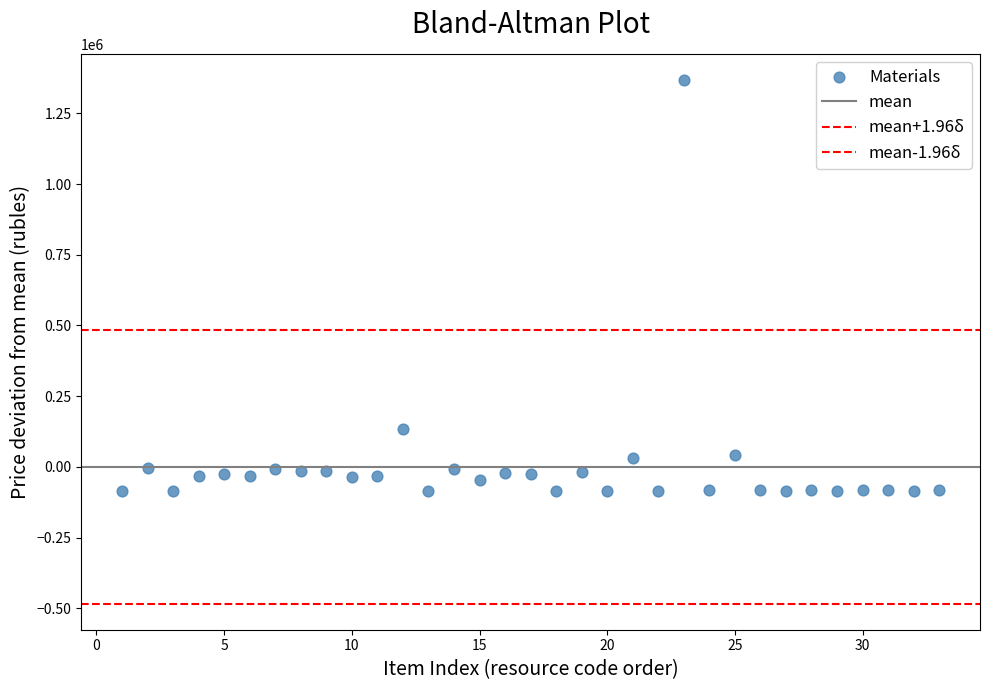

How many points are shown in the scatter plot?

33